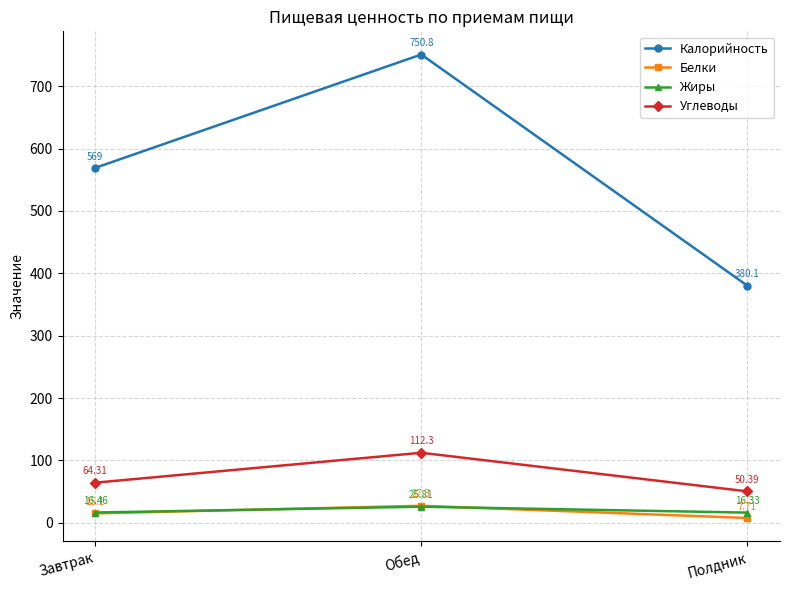

Where does the Углеводы series first go above 64?

Завтрак